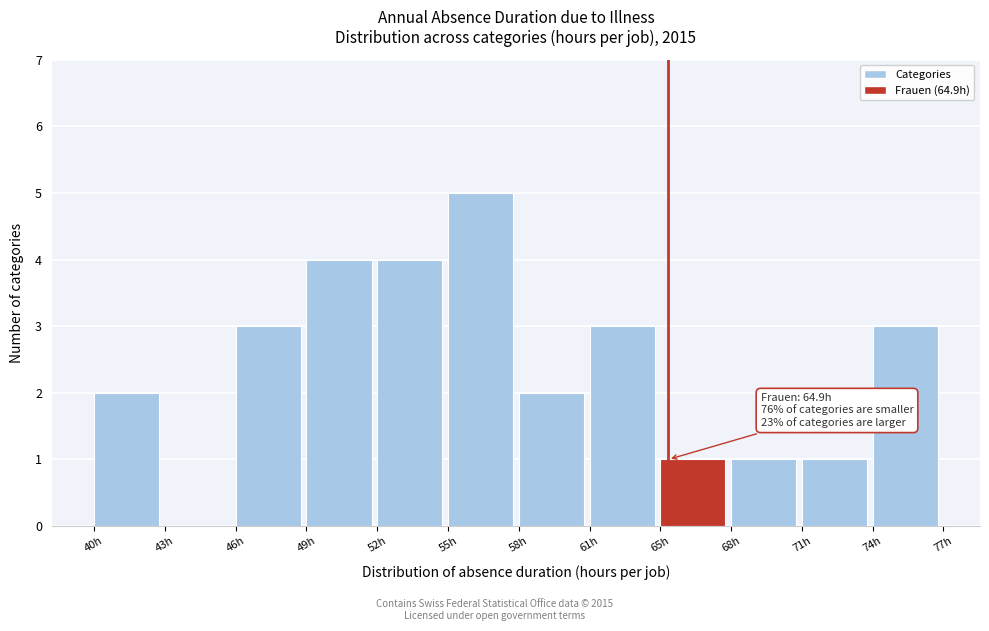

Reading left to right, what are all the values shown in this chart?

40h=2	43h=0	46h=3	49h=4	52h=4	55h=5	58h=2	61h=3	65h=1	68h=1	71h=1	74h=3